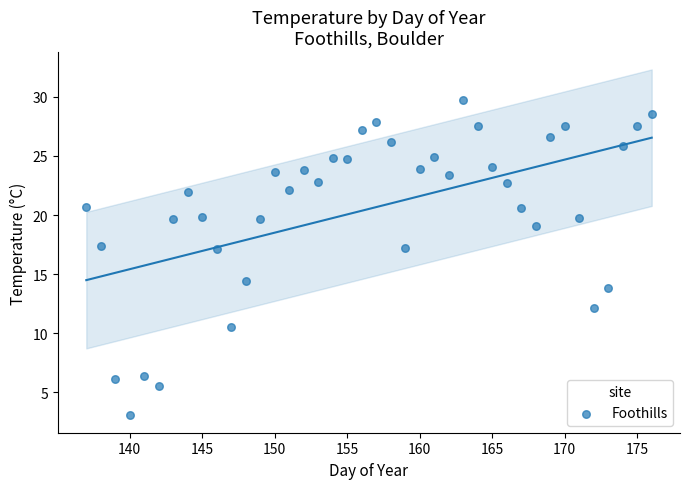

What is the range of Y values (max minus min)?

26.7